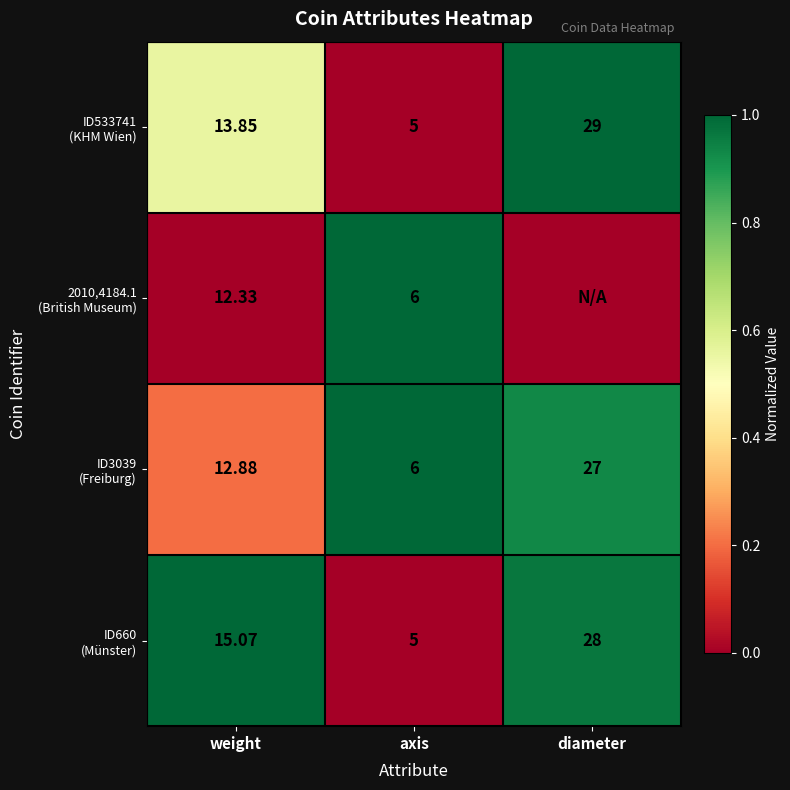

List the labels in order of ID533741 (KHM Wien) value, smallest first.

axis, weight, diameter